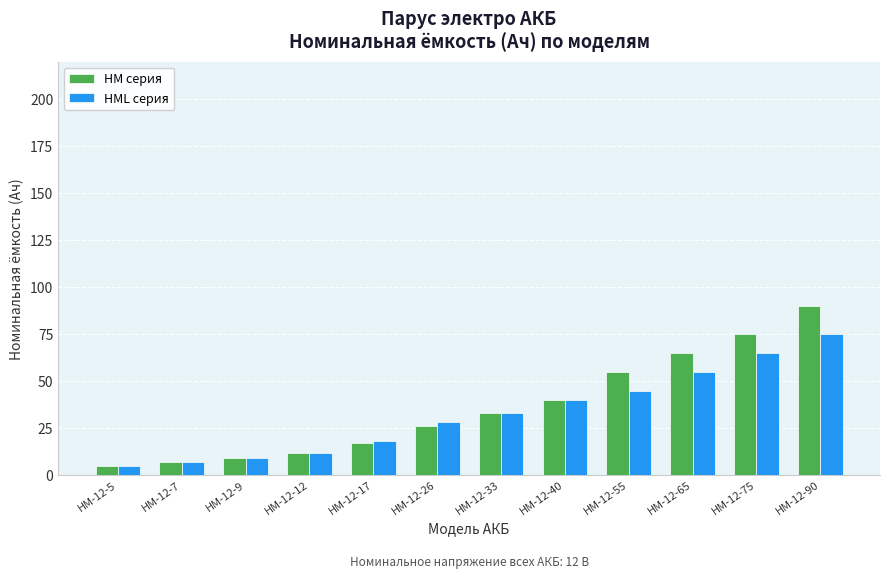

Which label corresponds to the smallest value in the chart?

HM-12-5